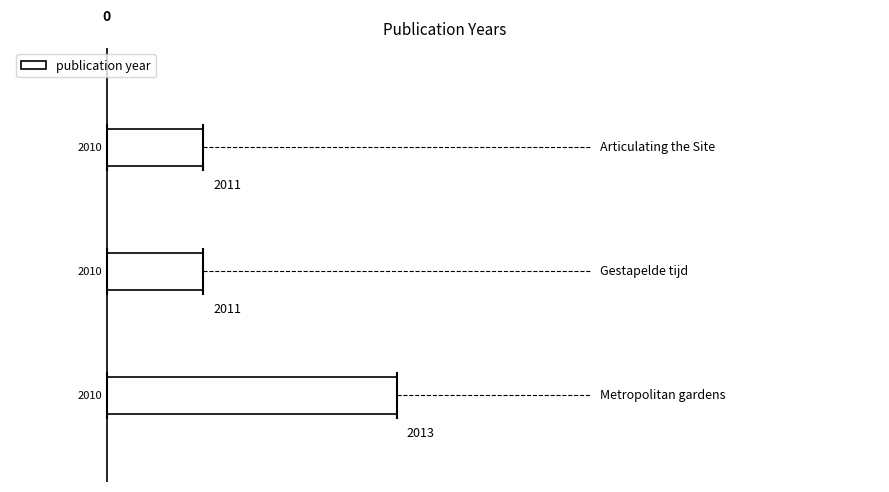

Does the chart contain any negative values?

No